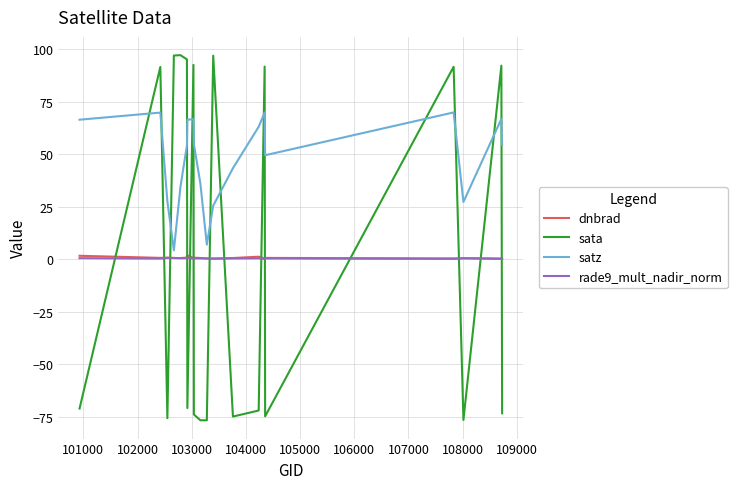

After their last crossing, which series has the higher values: dnbrad or sata?

dnbrad